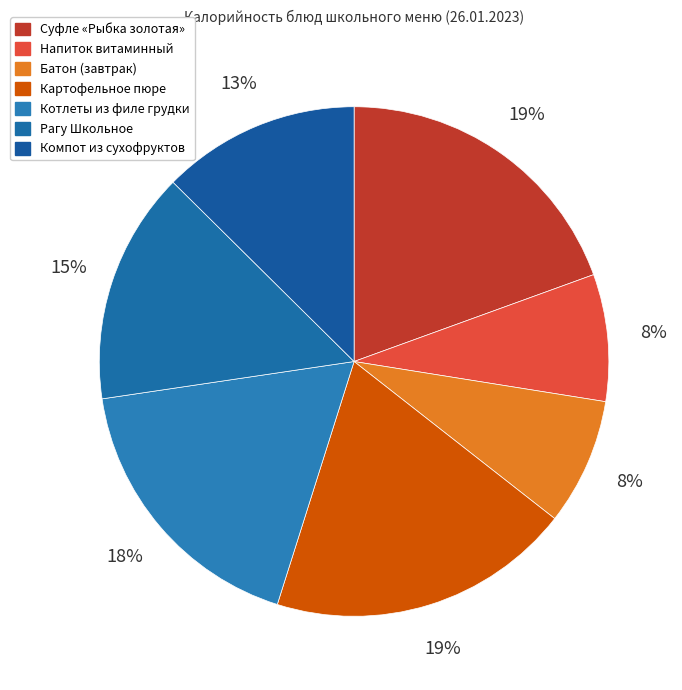

What is the largest slice in the pie chart?

Суфле «Рыбка золотая»